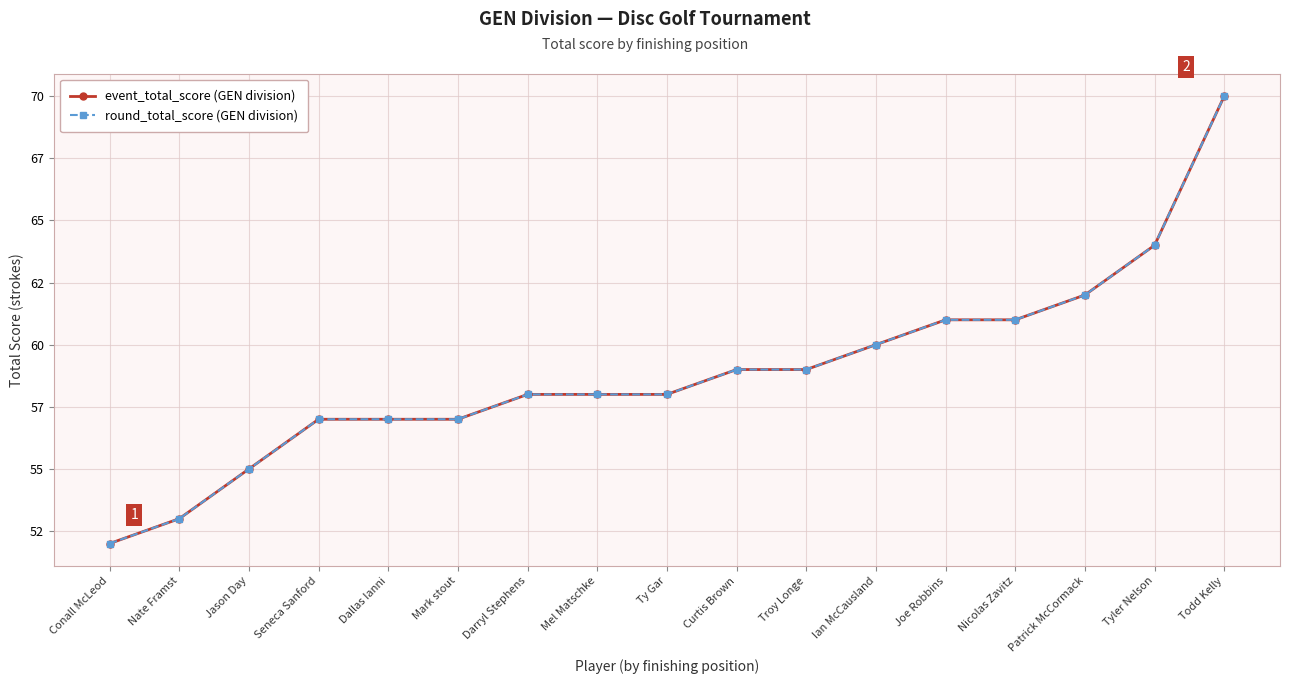

Does the chart have visible grid lines?

Yes